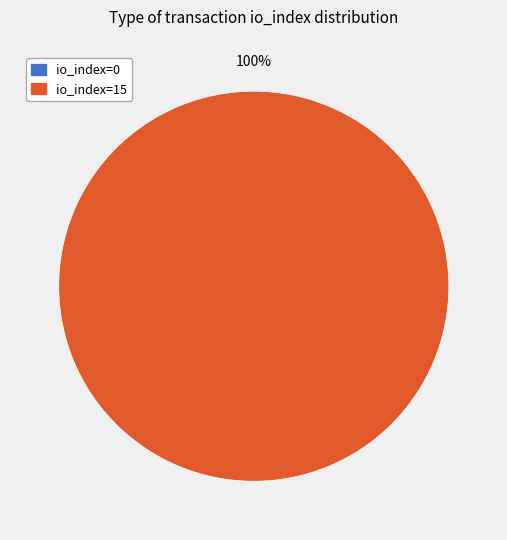

Count the number of slices in the pie.

2